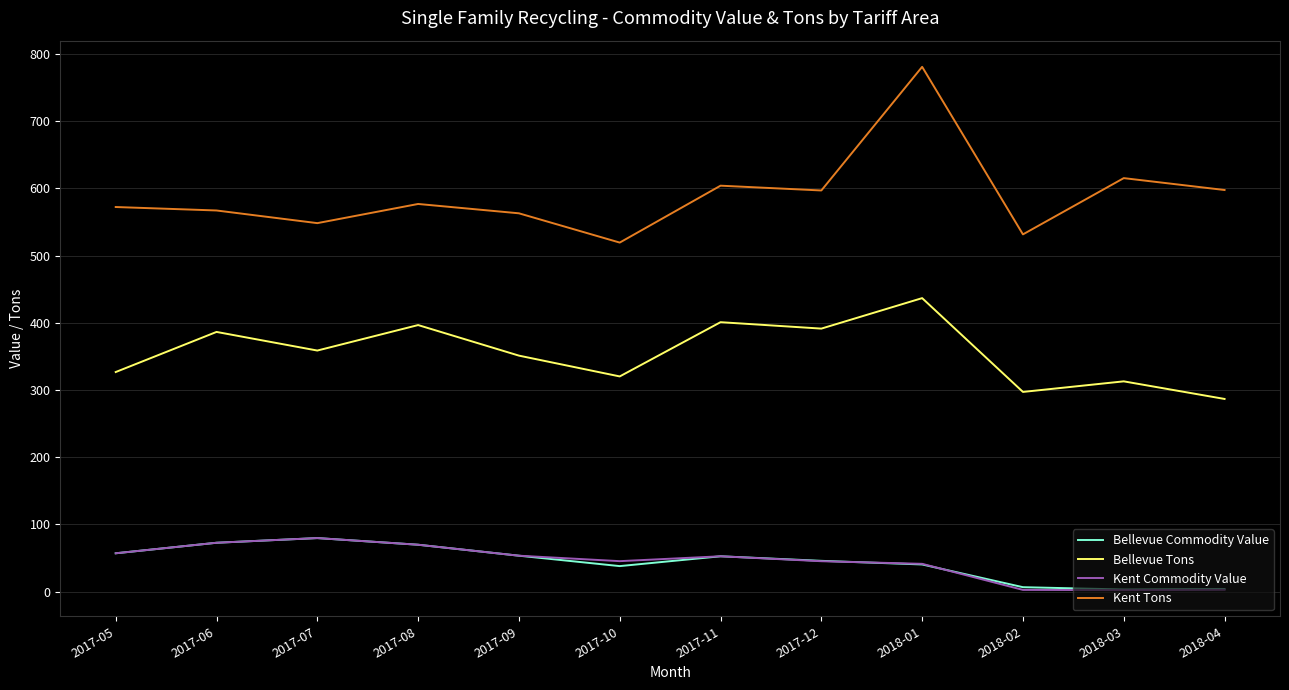

How many lines are shown in the chart?

4